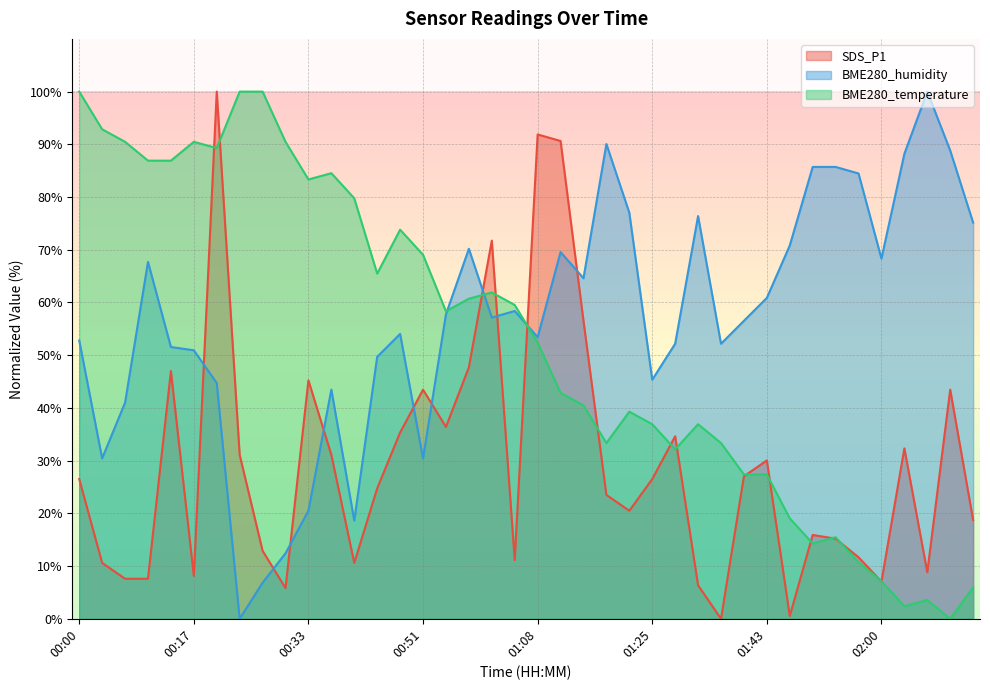

In BME280_temperature, how many points are lower than both neighbors (excluding endpoints)?

9